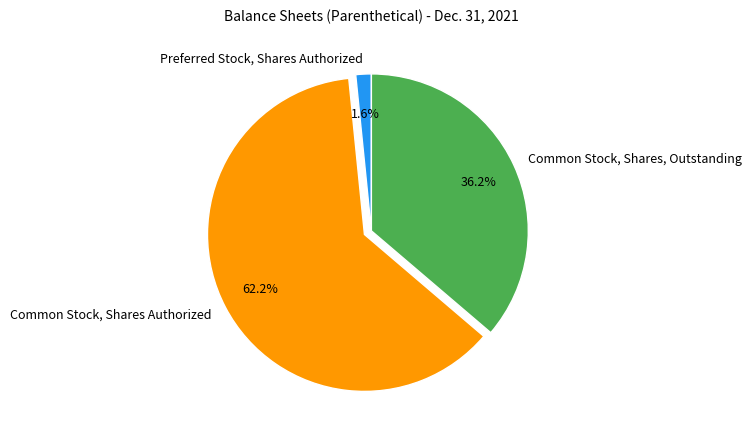

Count the number of slices in the pie.

3